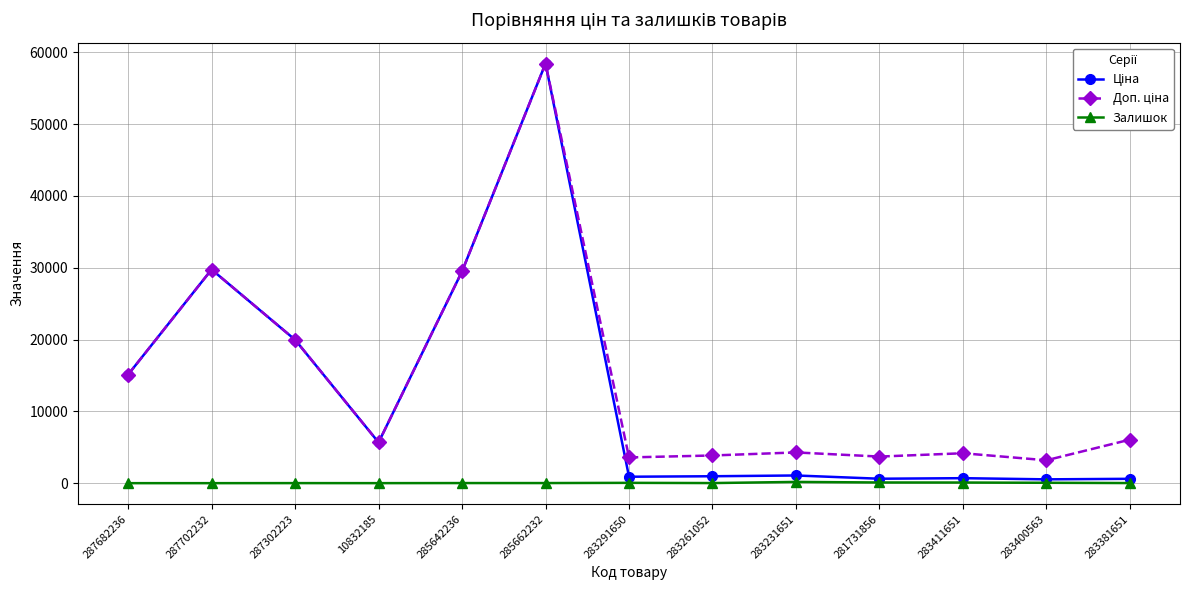

At which category is the sum across all series the highest?

285662232